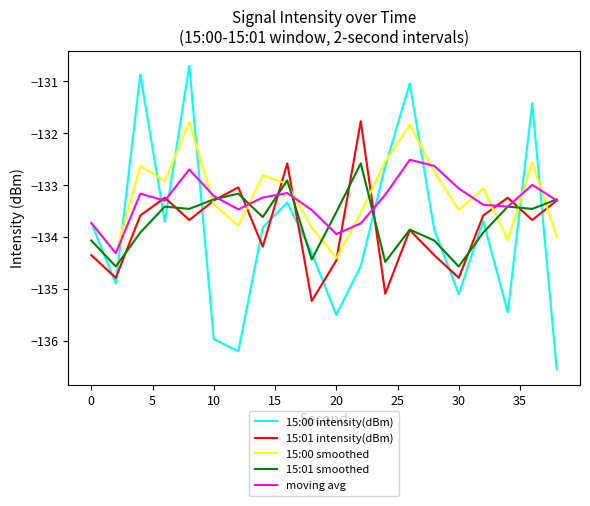

True or false: 15:00 intensity(dBm) and 15:01 smoothed cross at least once.

True